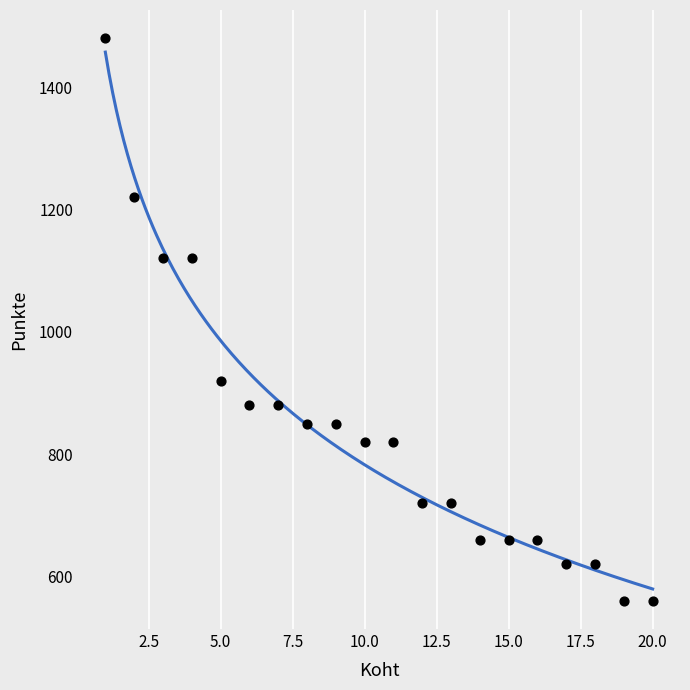

What is the range of X values (max minus min)?

19